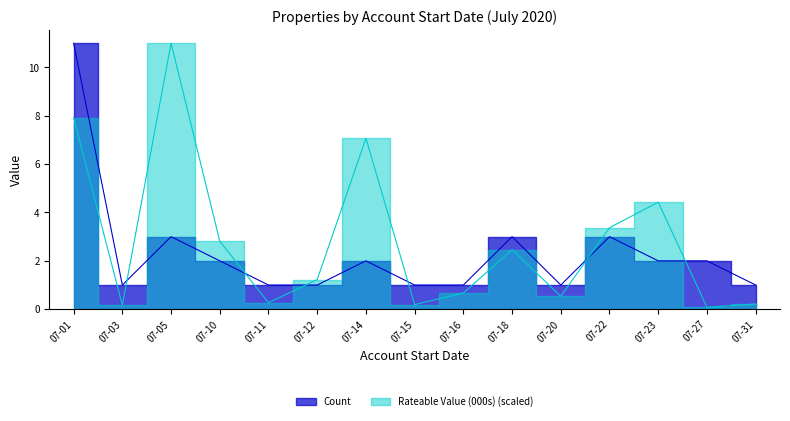

How many interior local peaks does the Rateable Value (000s) series have?

4